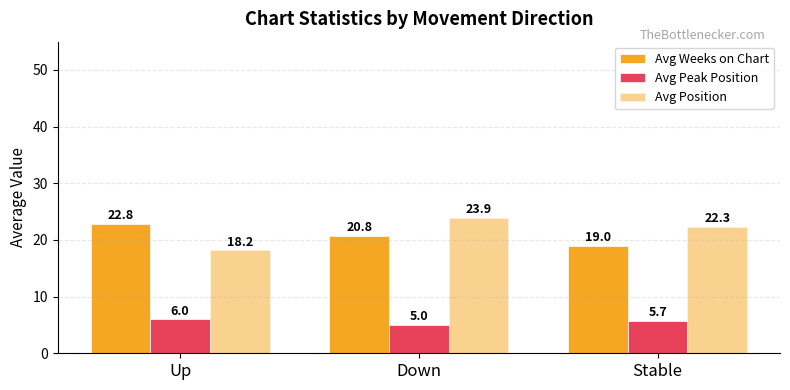

How many series are shown in this chart?

3